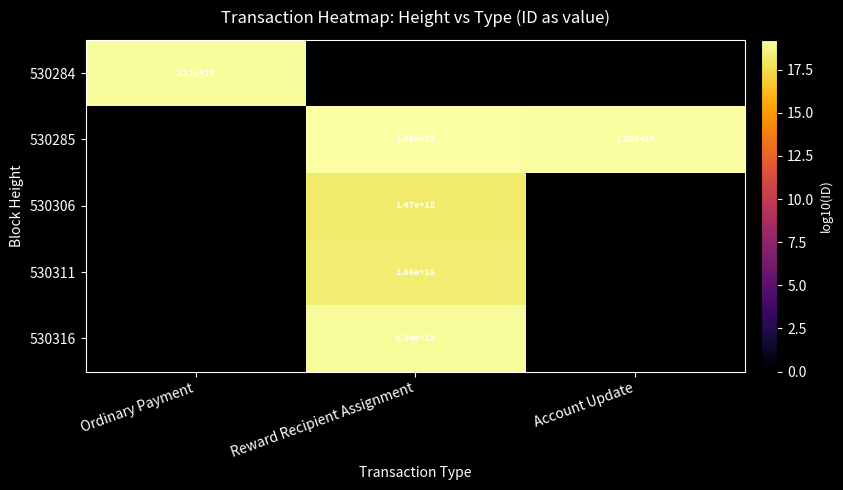

True or false: 530311 has a value of 1660000000000000000 at Reward Recipient Assignment.

True